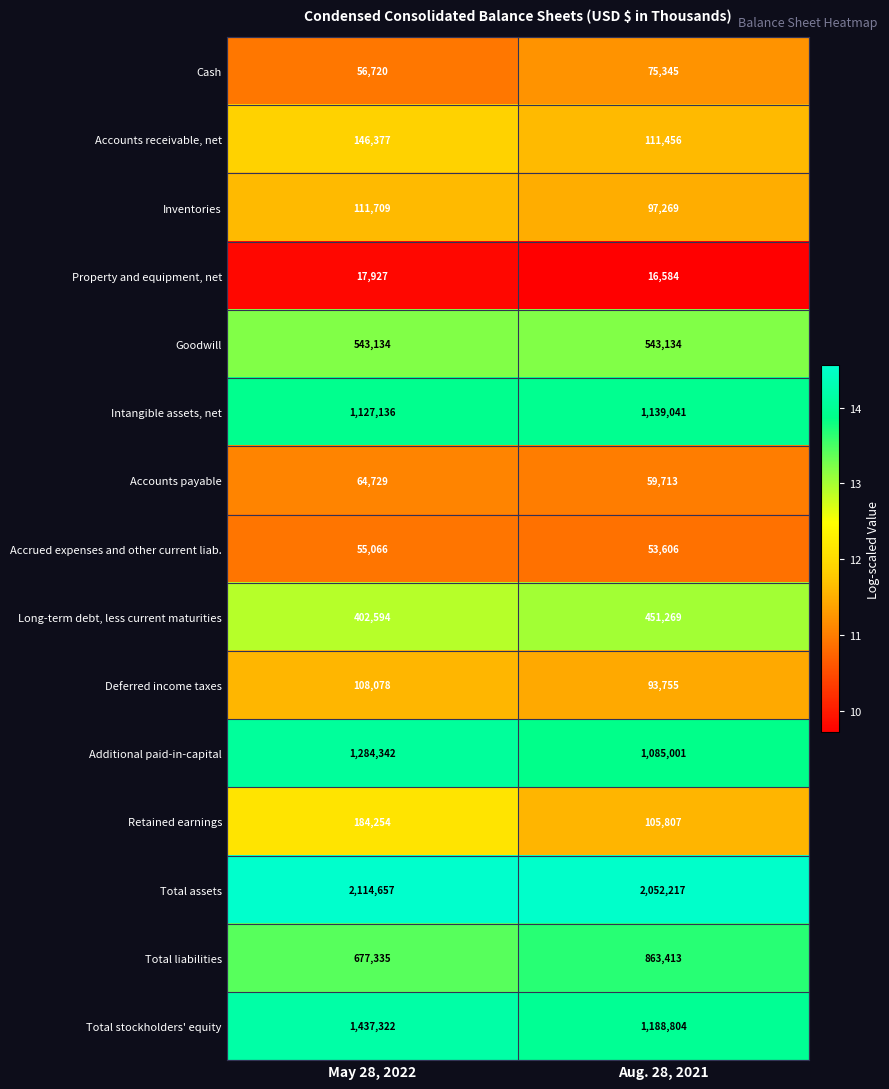

Reading right to left, transcribe all the data shown in this chart.

Cash: Aug. 28, 2021=75345	May 28, 2022=56720
Accounts receivable, net: Aug. 28, 2021=111456	May 28, 2022=146377
Inventories: Aug. 28, 2021=97269	May 28, 2022=111709
Property and equipment, net: Aug. 28, 2021=16584	May 28, 2022=17927
Goodwill: Aug. 28, 2021=543134	May 28, 2022=543134
Intangible assets, net: Aug. 28, 2021=1139041	May 28, 2022=1127136
Accounts payable: Aug. 28, 2021=59713	May 28, 2022=64729
Accrued expenses and other current liab.: Aug. 28, 2021=53606	May 28, 2022=55066
Long-term debt, less current maturities: Aug. 28, 2021=451269	May 28, 2022=402594
Deferred income taxes: Aug. 28, 2021=93755	May 28, 2022=108078
Additional paid-in-capital: Aug. 28, 2021=1085001	May 28, 2022=1284342
Retained earnings: Aug. 28, 2021=105807	May 28, 2022=184254
Total assets: Aug. 28, 2021=2052217	May 28, 2022=2114657
Total liabilities: Aug. 28, 2021=863413	May 28, 2022=677335
Total stockholders' equity: Aug. 28, 2021=1188804	May 28, 2022=1437322